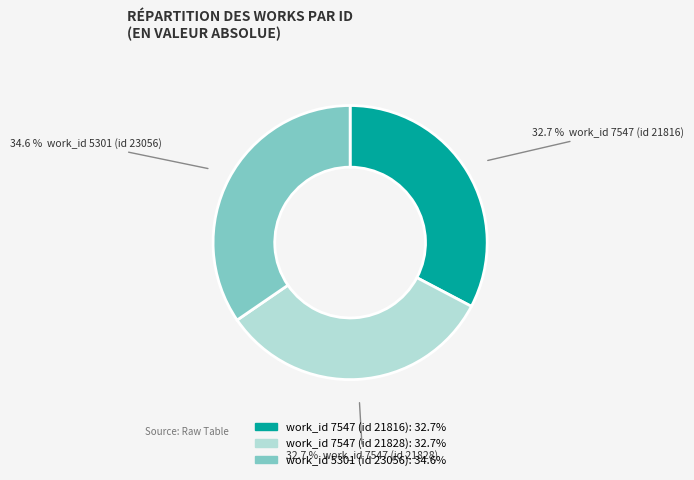

How much of the chart is everything except work_id 7547 (id 21816)?

67.3%